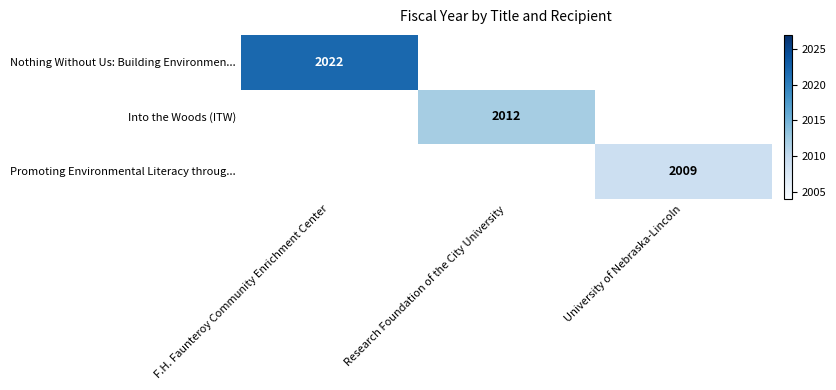

How many distinct data groups are displayed?

3